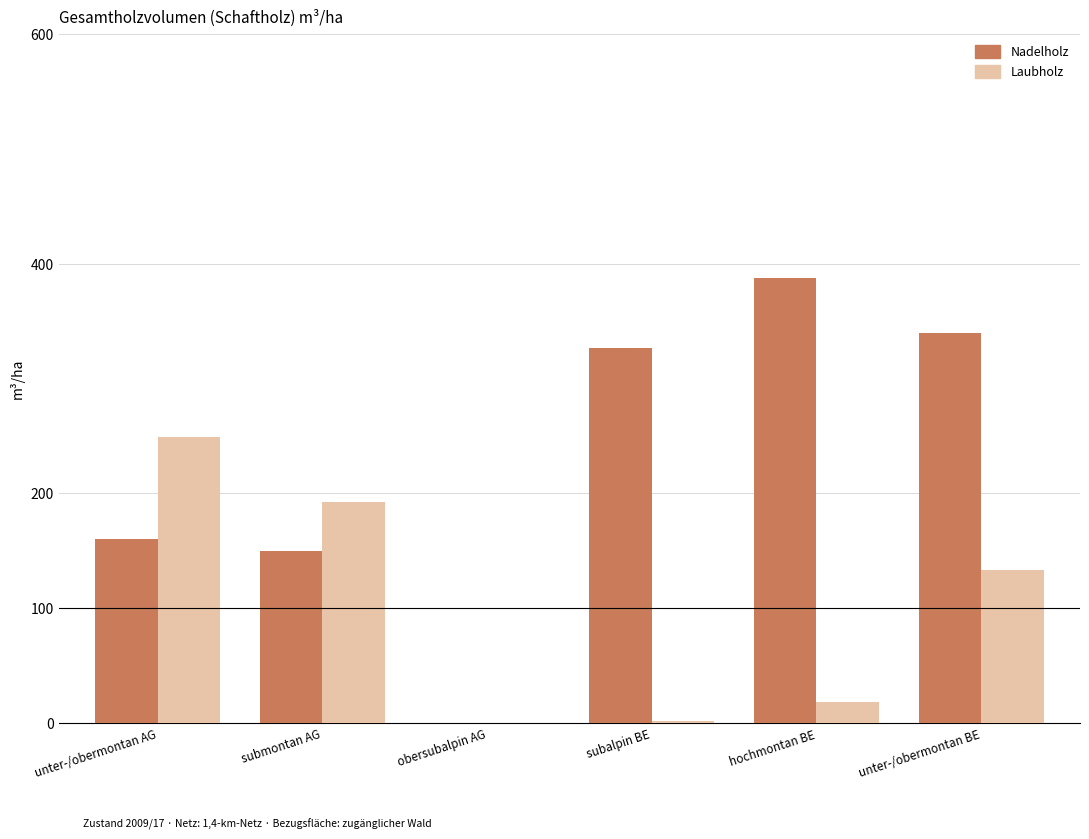

Which series has the largest total across all categories?

Nadelholz